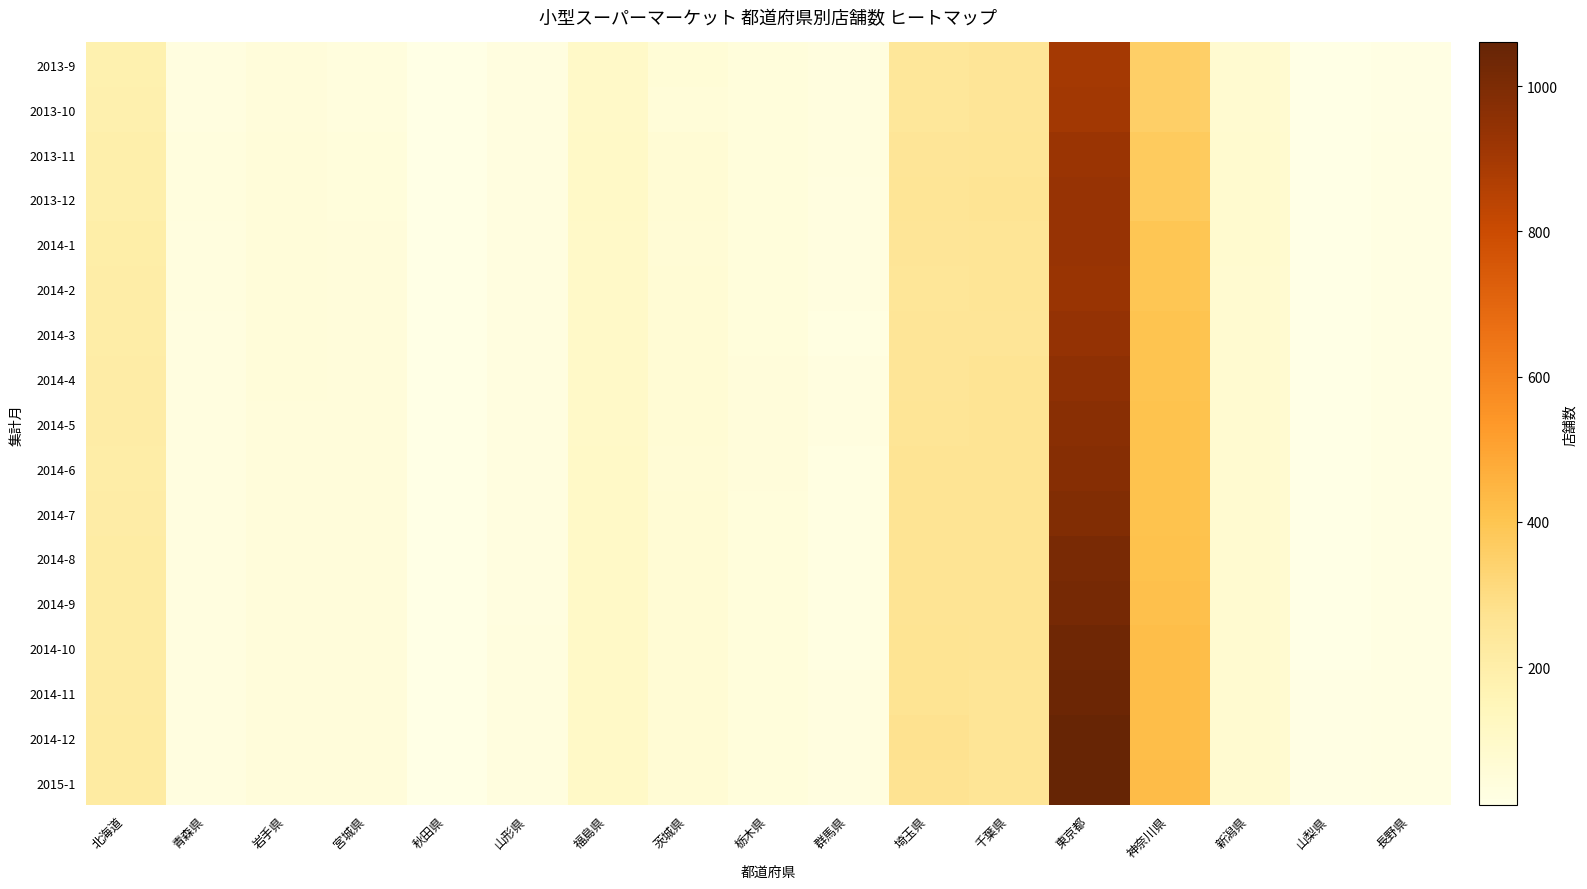

Reading right to left, list all the values displayed in this chart.

2013-9: 長野県=17	山梨県=14	新潟県=77	神奈川県=358	東京都=900	千葉県=254	埼玉県=244	群馬県=31	栃木県=41	茨城県=56	福島県=103	山形県=30	秋田県=10	宮城県=37	岩手県=44	青森県=30	北海道=181
2013-10: 長野県=17	山梨県=14	新潟県=77	神奈川県=358	東京都=904	千葉県=253	埼玉県=245	群馬県=31	栃木県=41	茨城県=55	福島県=103	山形県=30	秋田県=10	宮城県=37	岩手県=44	青森県=30	北海道=183
2013-11: 長野県=20	山梨県=14	新潟県=81	神奈川県=371	東京都=922	千葉県=260	埼玉県=254	群馬県=32	栃木県=41	茨城県=64	福島県=106	山形県=28	秋田県=11	宮城県=41	岩手県=48	青森県=35	北海道=194
2013-12: 長野県=20	山梨県=14	新潟県=81	神奈川県=374	東京都=931	千葉県=261	埼玉県=257	群馬県=28	栃木県=41	茨城県=64	福島県=106	山形県=28	秋田県=11	宮城県=42	岩手県=48	青森県=35	北海道=194
2014-1: 長野県=21	山梨県=14	新潟県=80	神奈川県=393	東京都=930	千葉県=259	埼玉県=256	群馬県=27	栃木県=41	茨城県=63	福島県=104	山形県=29	秋田県=11	宮城県=43	岩手県=48	青森県=33	北海道=199
2014-2: 長野県=21	山梨県=14	新潟県=78	神奈川県=393	東京都=928	千葉県=258	埼玉県=251	群馬県=27	栃木県=41	茨城県=64	福島県=104	山形県=29	秋田県=11	宮城県=43	岩手県=48	青森県=33	北海道=205
2014-3: 長野県=21	山梨県=14	新潟県=78	神奈川県=400	東京都=937	千葉県=256	埼玉県=252	群馬県=26	栃木県=42	茨城県=64	福島県=104	山形県=29	秋田県=11	宮城県=43	岩手県=48	青森県=29	北海道=205
2014-4: 長野県=21	山梨県=14	新潟県=78	神奈川県=403	東京都=956	千葉県=262	埼玉県=255	群馬県=27	栃木県=43	茨城県=64	福島県=104	山形県=29	秋田県=12	宮城県=43	岩手県=48	青森県=29	北海道=207
2014-5: 長野県=21	山梨県=14	新潟県=78	神奈川県=406	東京都=967	千葉県=263	埼玉県=258	群馬県=27	栃木県=43	茨城県=64	福島県=104	山形県=29	秋田県=12	宮城県=43	岩手県=43	青森県=29	北海道=209
2014-6: 長野県=22	山梨県=14	新潟県=79	神奈川県=404	東京都=975	千葉県=261	埼玉県=263	群馬県=25	栃木県=43	茨城県=63	福島県=105	山形県=30	秋田県=12	宮城県=43	岩手県=43	青森県=29	北海道=206
2014-7: 長野県=21	山梨県=14	新潟県=78	神奈川県=406	東京都=990	千葉県=261	埼玉県=261	群馬県=25	栃木県=41	茨城県=64	福島県=105	山形県=30	秋田県=12	宮城県=43	岩手県=43	青森県=30	北海道=209
2014-8: 長野県=21	山梨県=14	新潟県=76	神奈川県=408	東京都=1007	千葉県=263	埼玉県=264	群馬県=25	栃木県=41	茨城県=64	福島県=105	山形県=30	秋田県=12	宮城県=43	岩手県=43	青森県=30	北海道=211
2014-9: 長野県=21	山梨県=14	新潟県=76	神奈川県=412	東京都=1016	千葉県=263	埼玉県=263	群馬県=25	栃木県=41	茨城県=64	福島県=105	山形県=30	秋田県=12	宮城県=43	岩手県=43	青森県=30	北海道=212
2014-10: 長野県=21	山梨県=14	新潟県=76	神奈川県=421	東京都=1034	千葉県=261	埼玉県=265	群馬県=25	栃木県=41	茨城県=64	福島県=105	山形県=31	秋田県=12	宮城県=43	岩手県=43	青森県=30	北海道=213
2014-11: 長野県=22	山梨県=15	新潟県=76	神奈川県=422	東京都=1041	千葉県=258	埼玉県=268	群馬県=27	栃木県=40	茨城県=65	福島県=106	山形県=31	秋田県=12	宮城県=43	岩手県=43	青森県=30	北海道=216
2014-12: 長野県=22	山梨県=15	新潟県=76	神奈川県=424	東京都=1054	千葉県=260	埼玉県=273	群馬県=30	栃木県=41	茨城県=65	福島県=106	山形県=31	秋田県=12	宮城県=43	岩手県=43	青森県=30	北海道=220
2015-1: 長野県=22	山梨県=15	新潟県=76	神奈川県=426	東京都=1060	千葉県=260	埼玉県=272	群馬県=30	栃木県=41	茨城県=65	福島県=107	山形県=31	秋田県=12	宮城県=43	岩手県=43	青森県=30	北海道=221